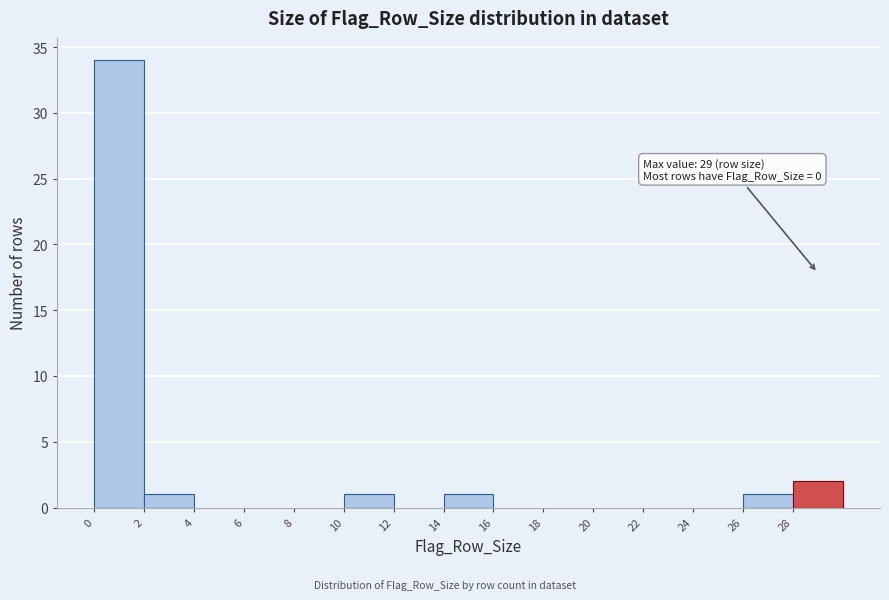

Over which range of the x-axis is the bar tallest?

0 to 2